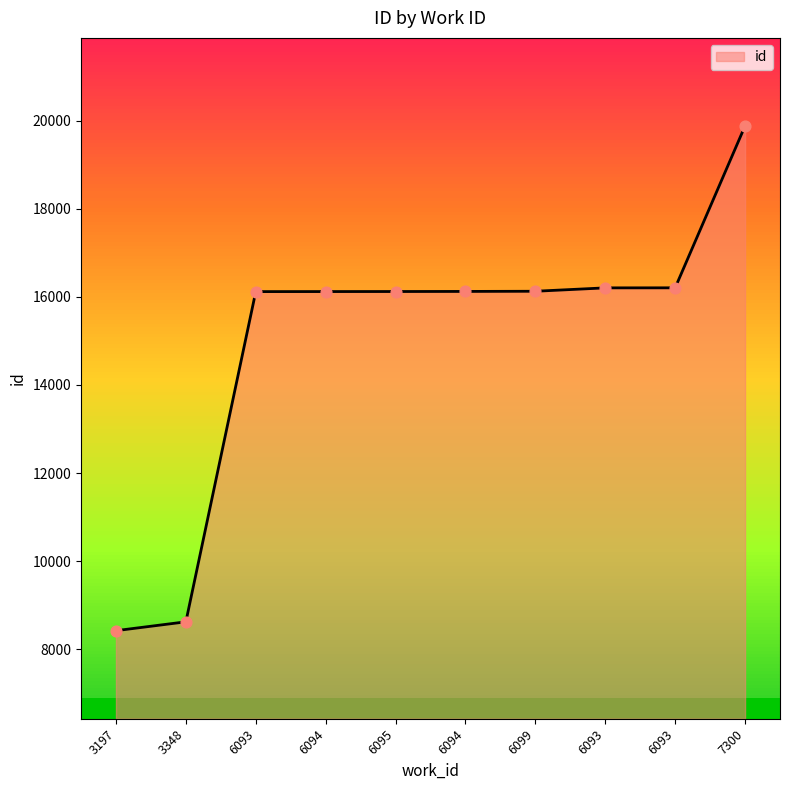

What is the change in value from 3197 to 6093?

+7700